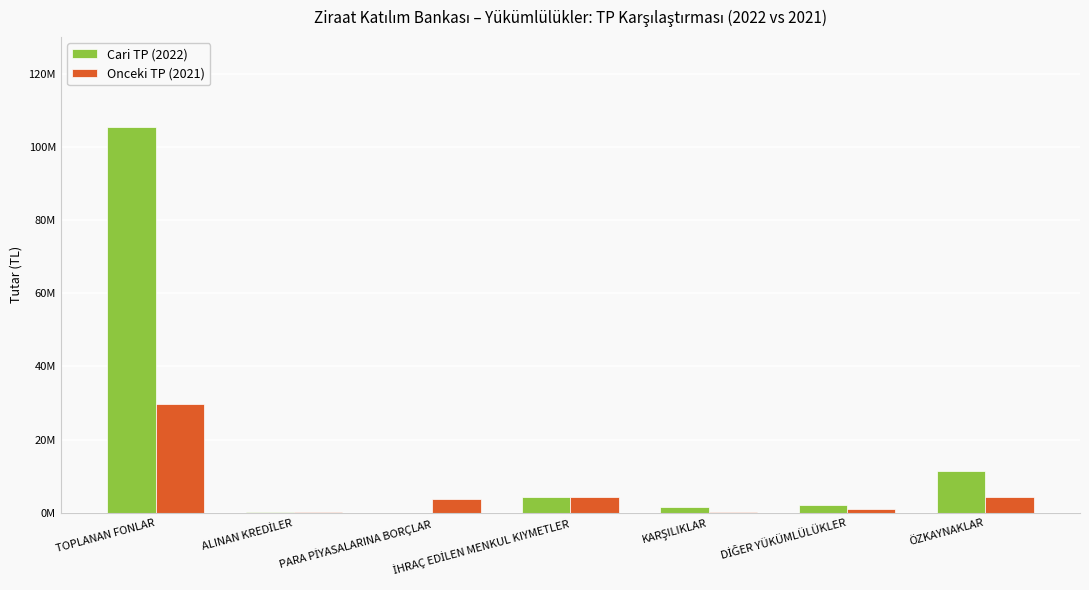

At which label does Onceki TP (2021) first exceed 3784645?

TOPLANAN FONLAR